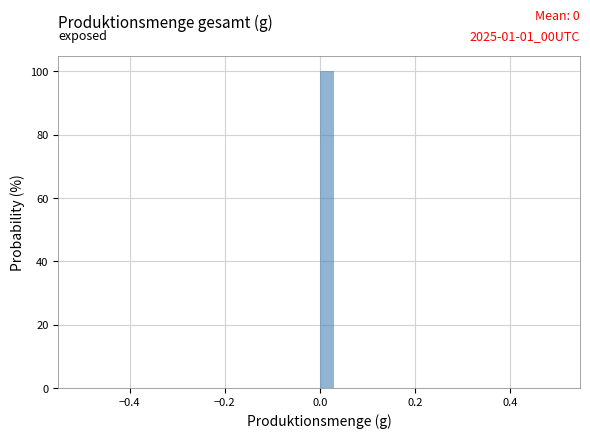

Around what value on the x-axis is the tallest bar? Give the approximate position of its centre, as read against the axis.

0.02